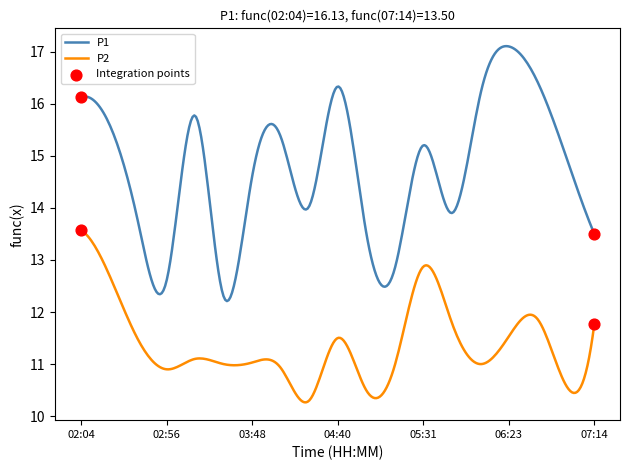

Which series has the widest spread of values?

P1